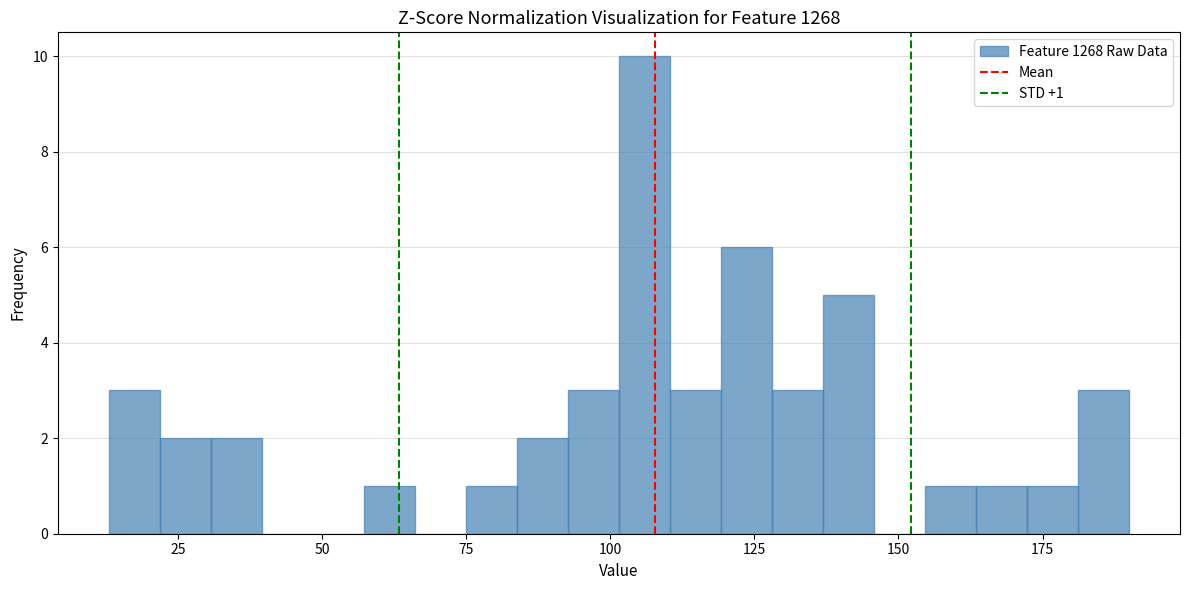

Around what value on the x-axis is the tallest bar? Give the approximate position of its centre, as read against the axis.

105